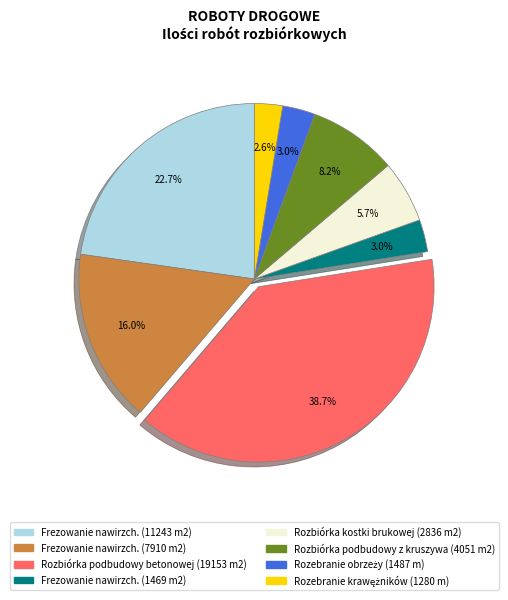

Is there any slice that represents more than half of the pie?

No